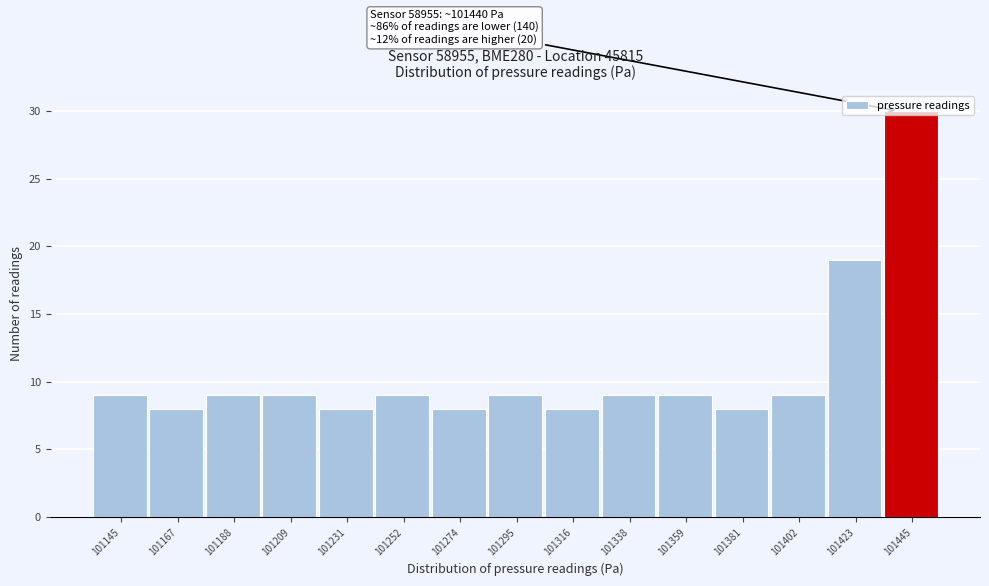

Which range on the x-axis has the tallest bar?

101435 to 101455